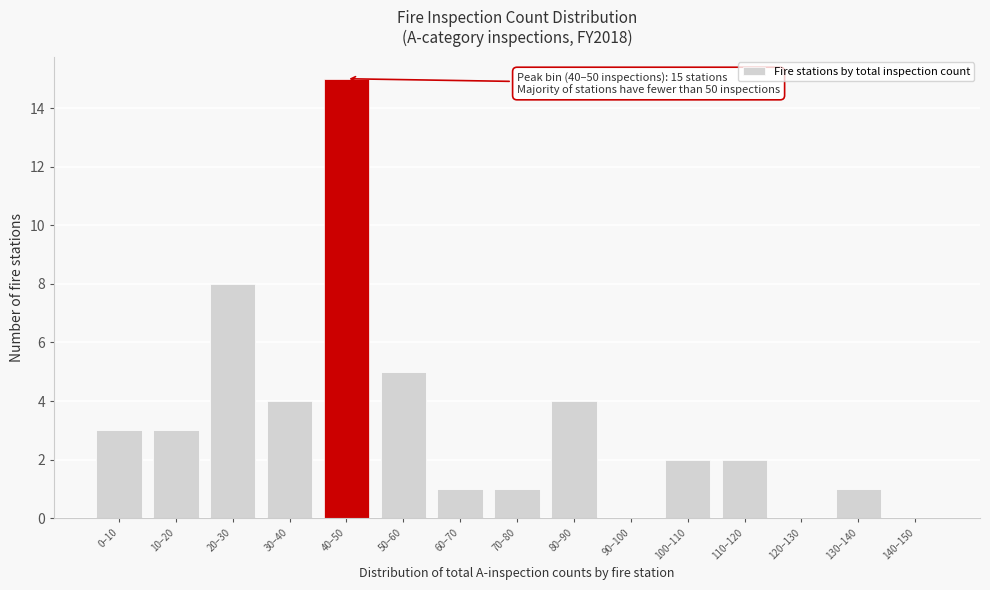

Reading left to right, what are all the values shown in this chart?

0–10=3	10–20=3	20–30=8	30–40=4	40–50=15	50–60=5	60–70=1	70–80=1	80–90=4	90–100=0	100–110=2	110–120=2	120–130=0	130–140=1	140–150=0